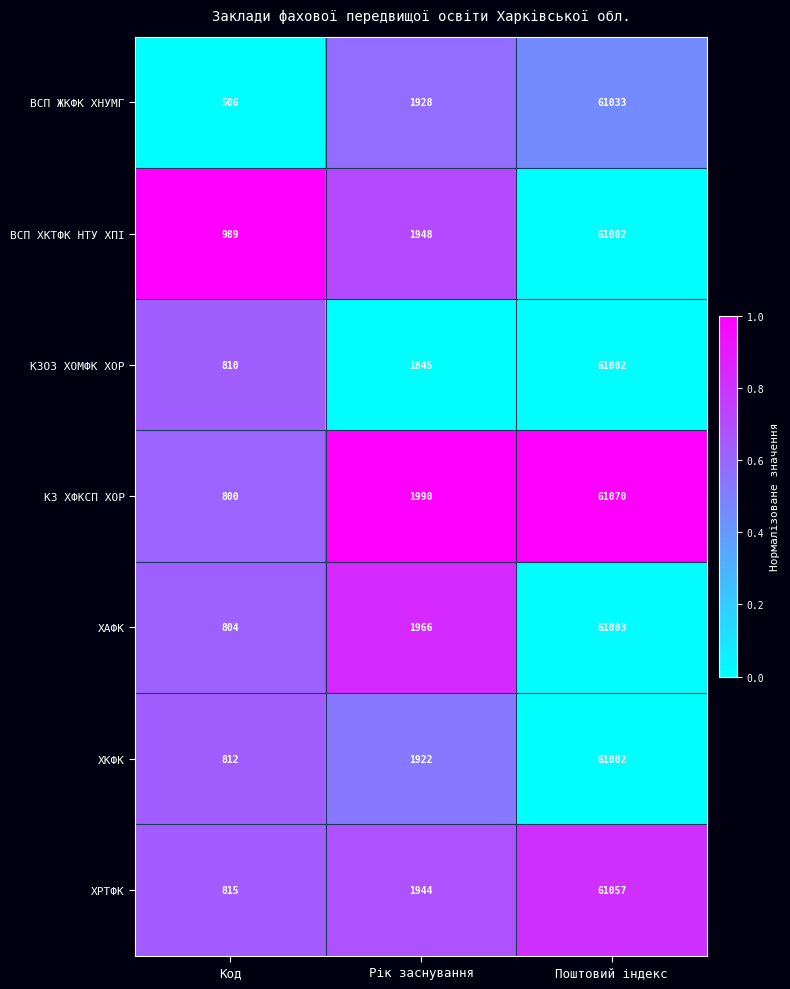

Rank the series at Рік заснування from lowest to highest value.

КЗОЗ ХОМФК ХОР, ХКФК, ВСП ЖКФК ХНУМГ, ХРТФК, ВСП ХКТФК НТУ ХПІ, ХАФК, КЗ ХФКСП ХОР